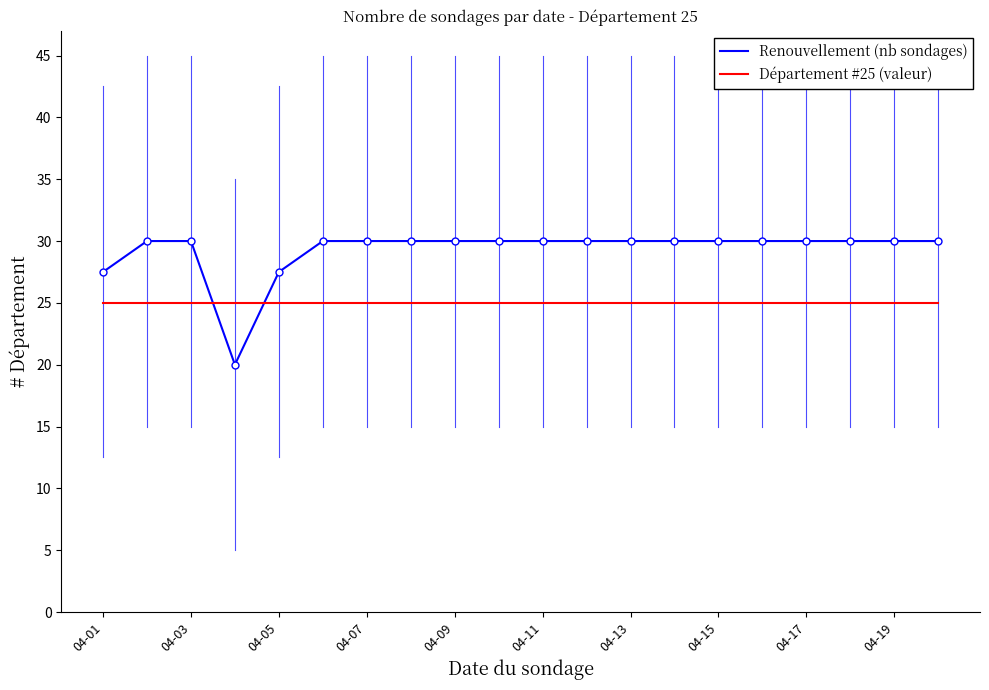

How many series are shown in this chart?

2